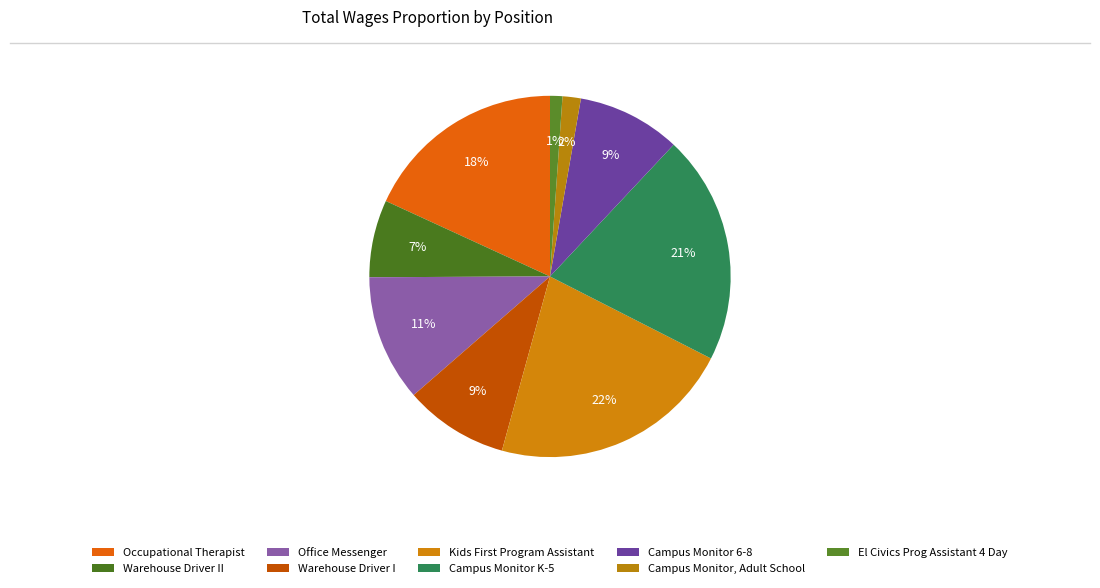

To the nearest percent, what portion does Campus Monitor, Adult School represent?

2%